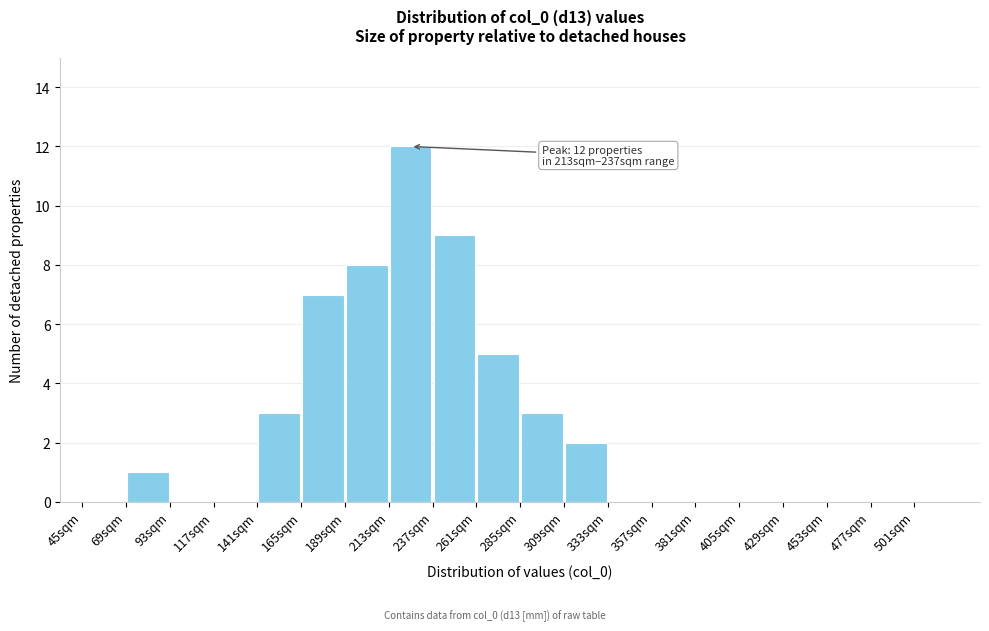

Which range on the x-axis has the tallest bar?

213 to 237